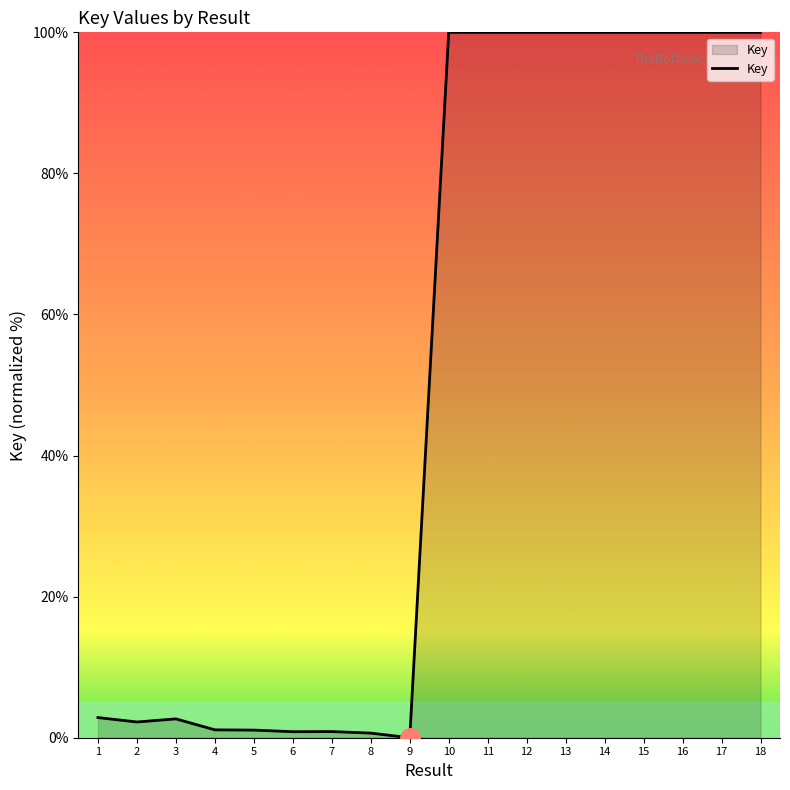

What is the maximum value shown in the chart?

100.0